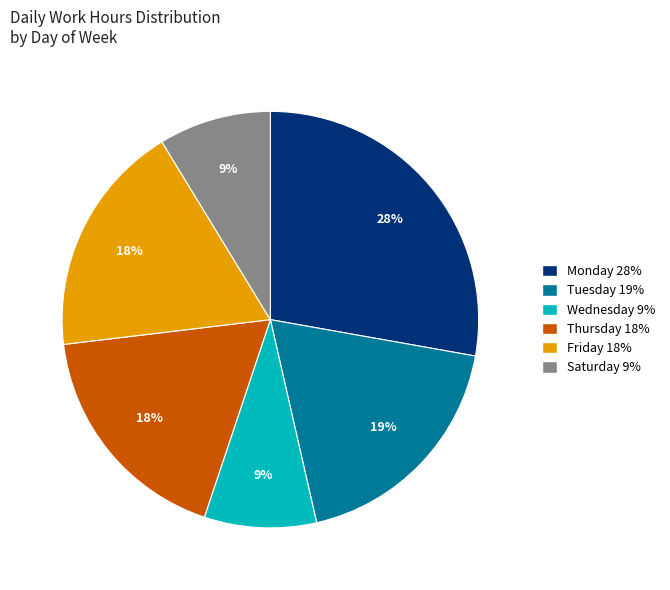

Is there any slice that represents more than half of the pie?

No